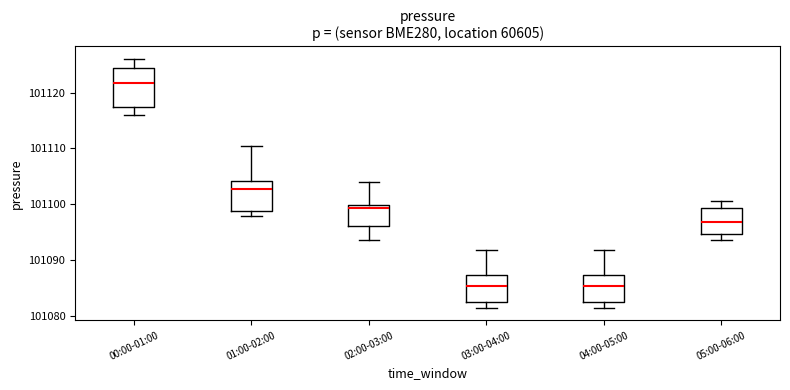

Reading left to right, read every box against the y-axis: the position of its median line, the range the box covers, and the ends of its whiskers. The values are not printed on the chart, so give them approximately, as read against the axis.

00:00-01:00: median 101122, box 101117 to 101124, whiskers 101116 to 101126
01:00-02:00: median 101103, box 101099 to 101104, whiskers 101098 to 101110
02:00-03:00: median 101099, box 101096 to 101100, whiskers 101094 to 101104
03:00-04:00: median 101085, box 101082 to 101087, whiskers 101081 to 101092
04:00-05:00: median 101085, box 101082 to 101087, whiskers 101081 to 101092
05:00-06:00: median 101097, box 101095 to 101099, whiskers 101094 to 101101